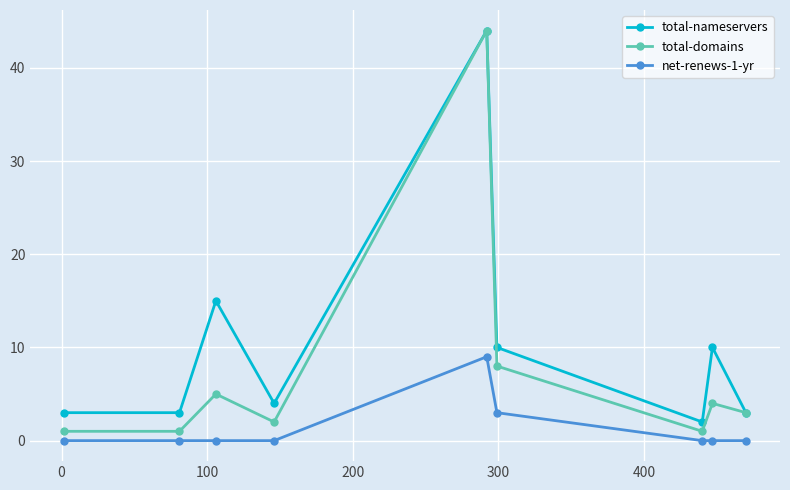

True or false: total-nameservers and net-renews-1-yr intersect in this chart.

False